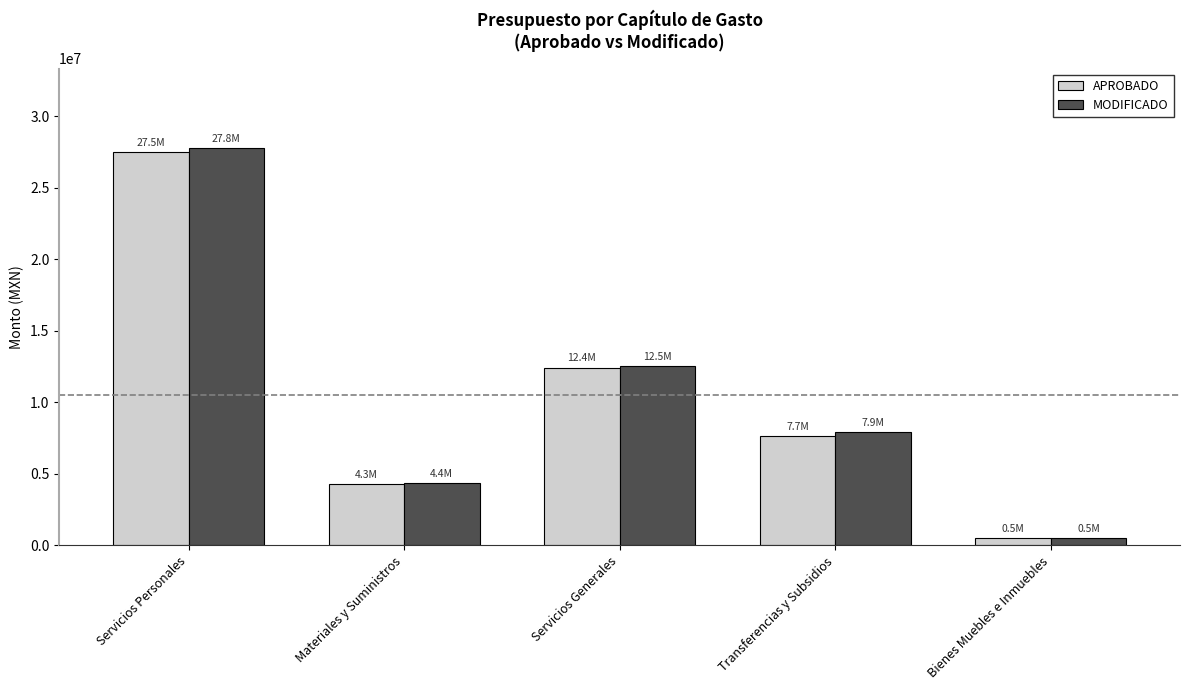

True or false: APROBADO has a value of 44660341.5 at Servicios Personales.

False